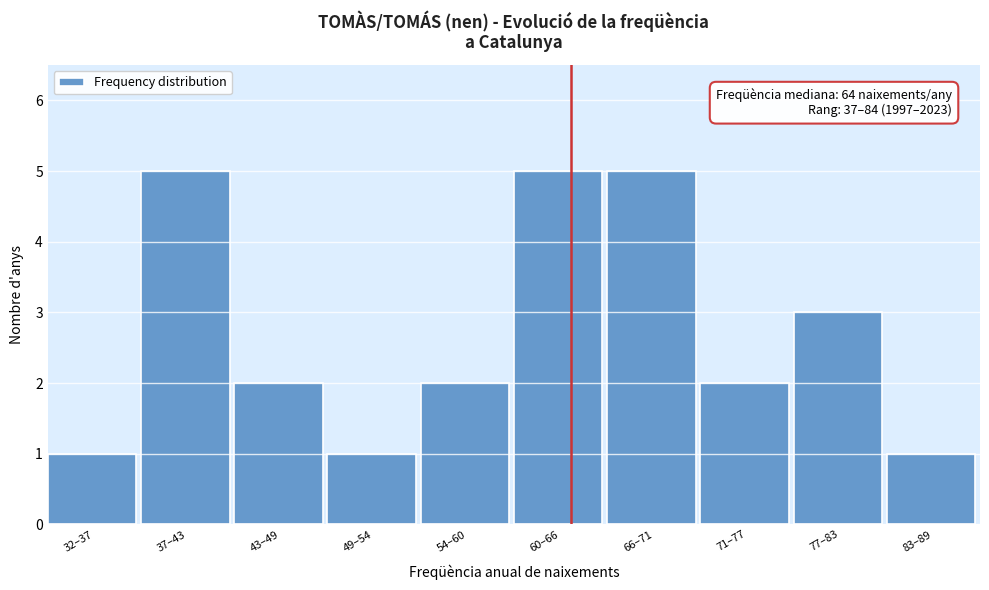

Reading right to left, list all the values displayed in this chart.

1	3	2	5	5	2	1	2	5	1